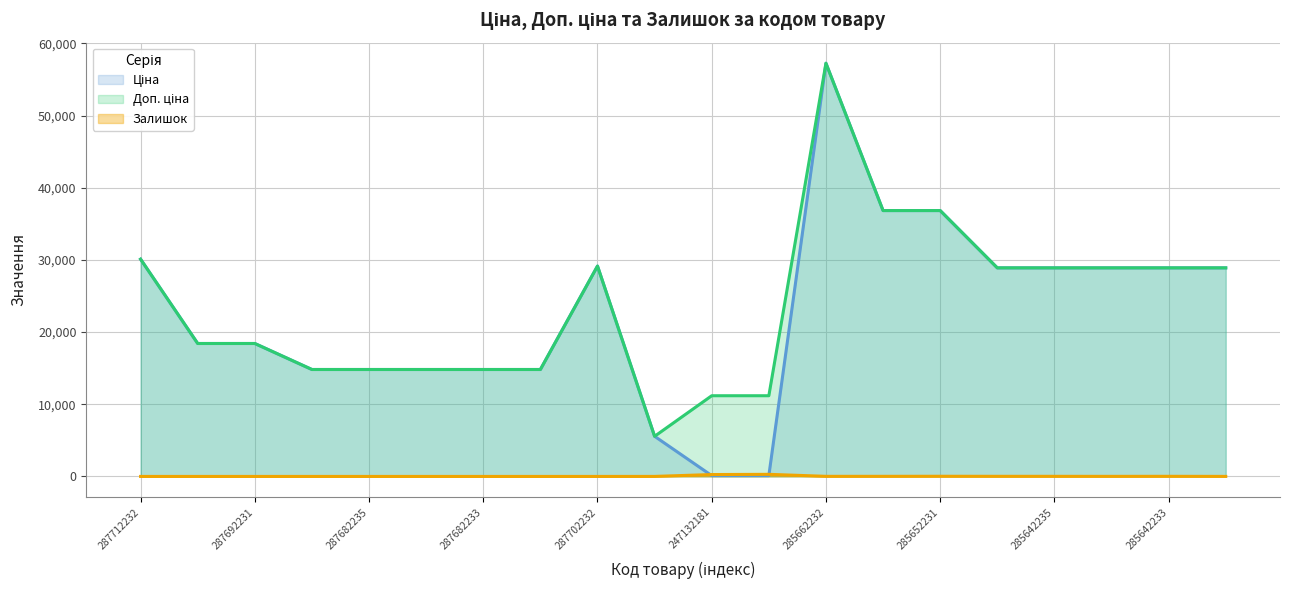

Rank the series by their maximum value, from highest to lowest.

Ціна, Доп. ціна, Залишок